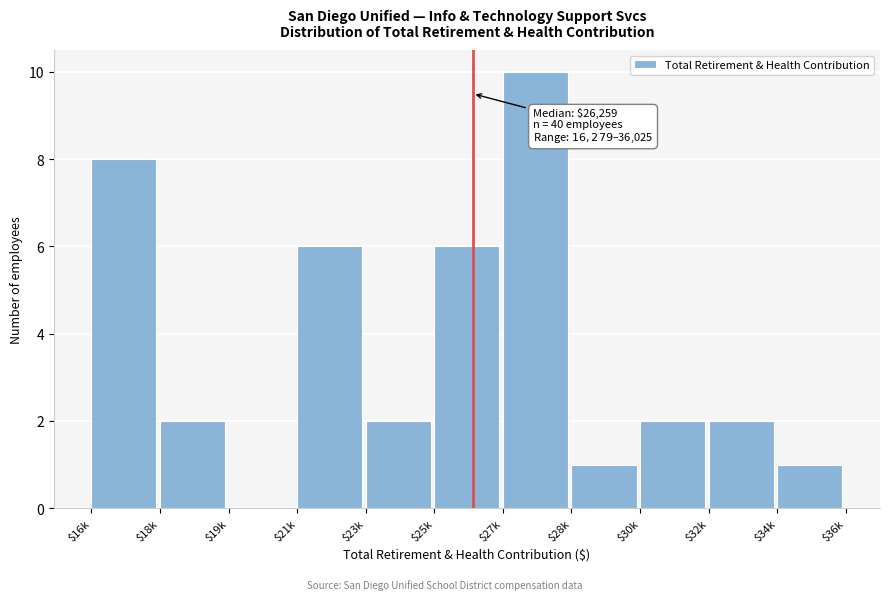

At which category does the chart reach its peak across all series?

$27k